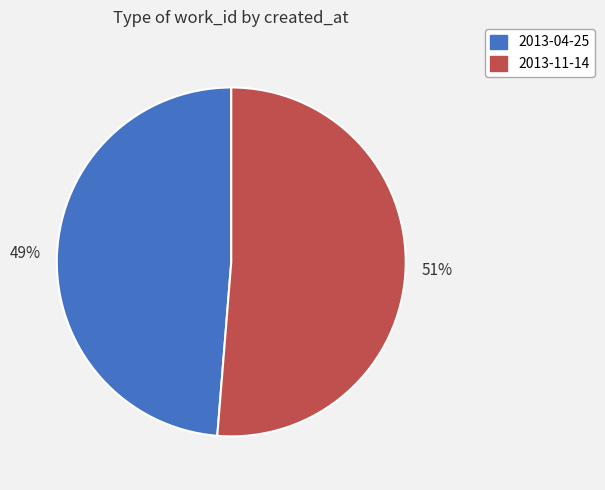

How many segments does this pie chart have?

2